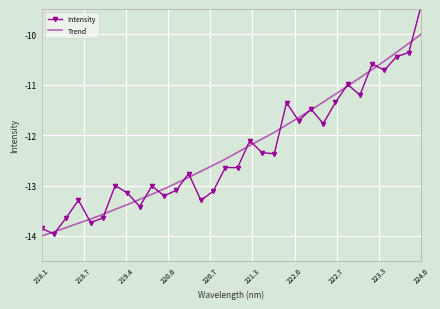

Reading left to right, list all the values displayed in this chart.

Intensity: -13.9	-14.0	-13.6	-13.3	-13.7	-13.6	-13.0	-13.1	-13.4	-13.0	-13.2	-13.1	-12.8	-13.3	-13.1	-12.6	-12.6	-12.1	-12.3	-12.4	-11.4	-11.7	-11.5	-11.8	-11.4	-11.0	-11.2	-10.6	-10.7	-10.4	-10.4	-9.4
Trend: -14.0	-13.9	-13.8	-13.7	-13.7	-13.6	-13.5	-13.4	-13.3	-13.2	-13.1	-13.0	-12.8	-12.7	-12.6	-12.5	-12.3	-12.2	-12.1	-11.9	-11.8	-11.7	-11.5	-11.3	-11.2	-11.0	-10.9	-10.7	-10.5	-10.4	-10.2	-10.0